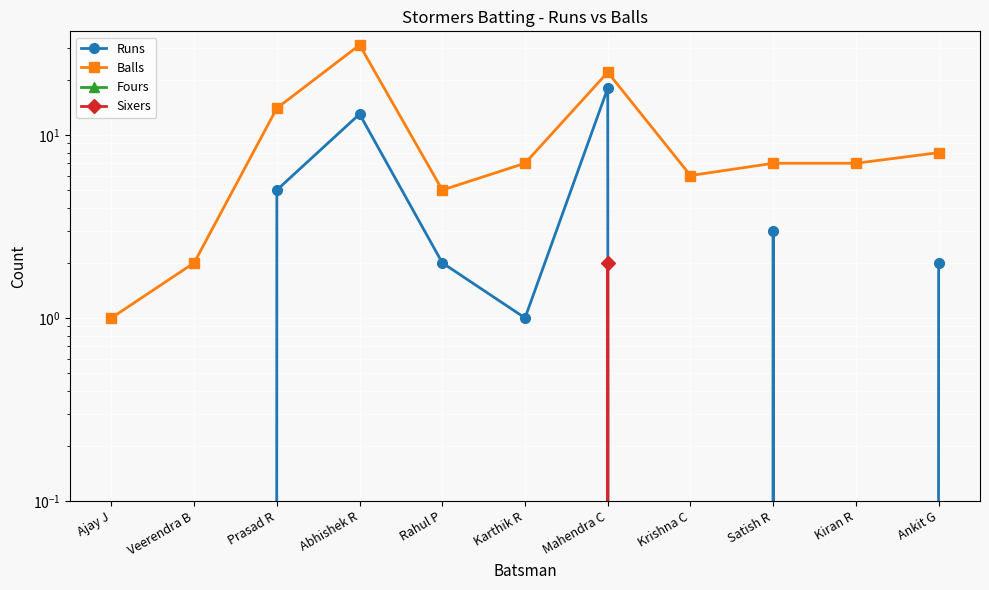

Does the chart display data point markers on the line(s)?

Yes